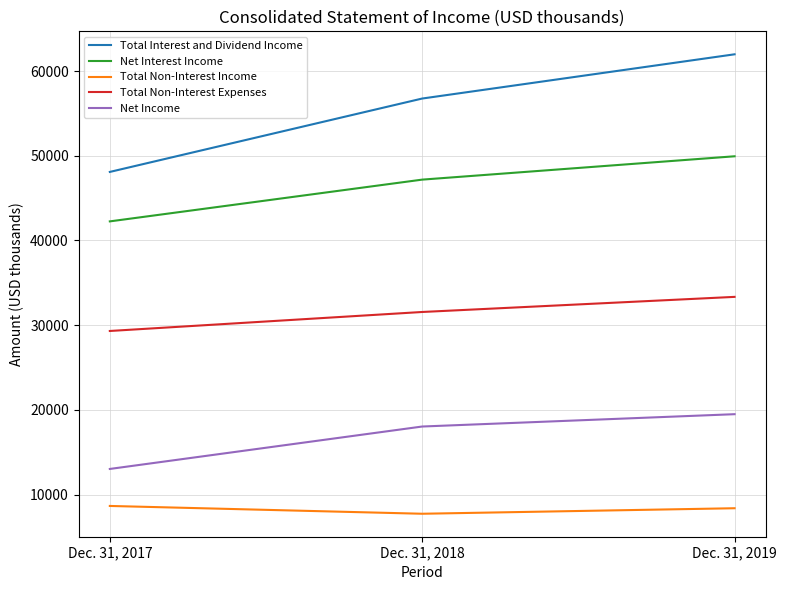

List the labels in order of Total Non-Interest Expenses value, smallest first.

Dec. 31, 2017, Dec. 31, 2018, Dec. 31, 2019